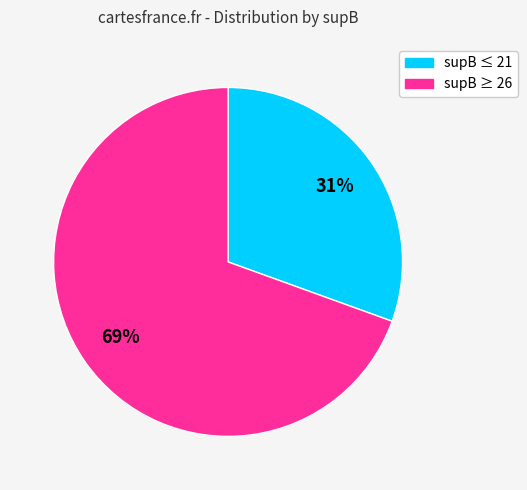

How many slices are in this pie chart?

2